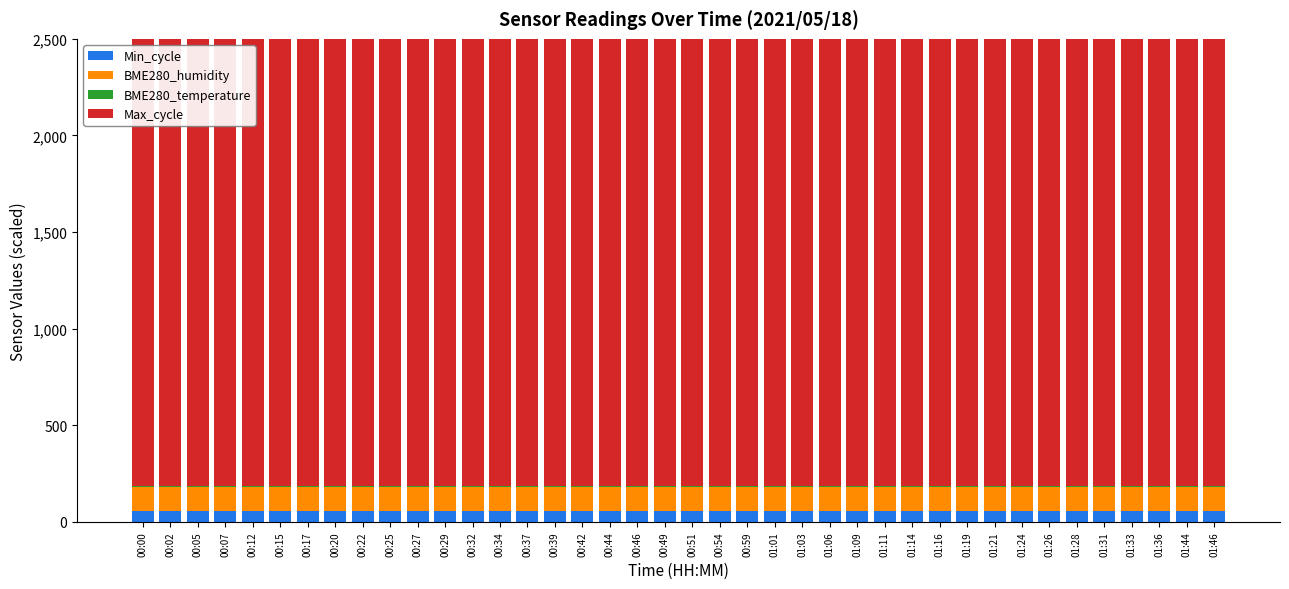

True or false: BME280_temperature has a value of 4.7 at 01:26.

True